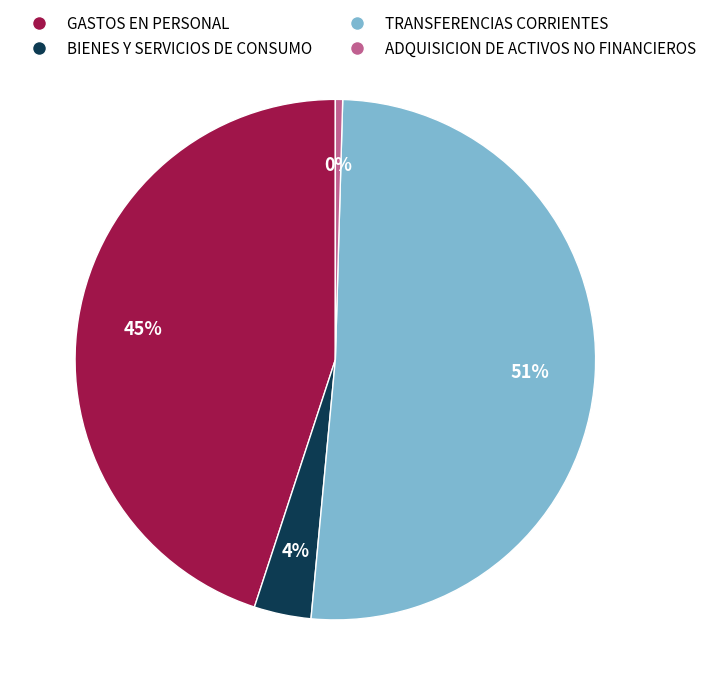

Which category has the biggest portion of the pie?

TRANSFERENCIAS CORRIENTES